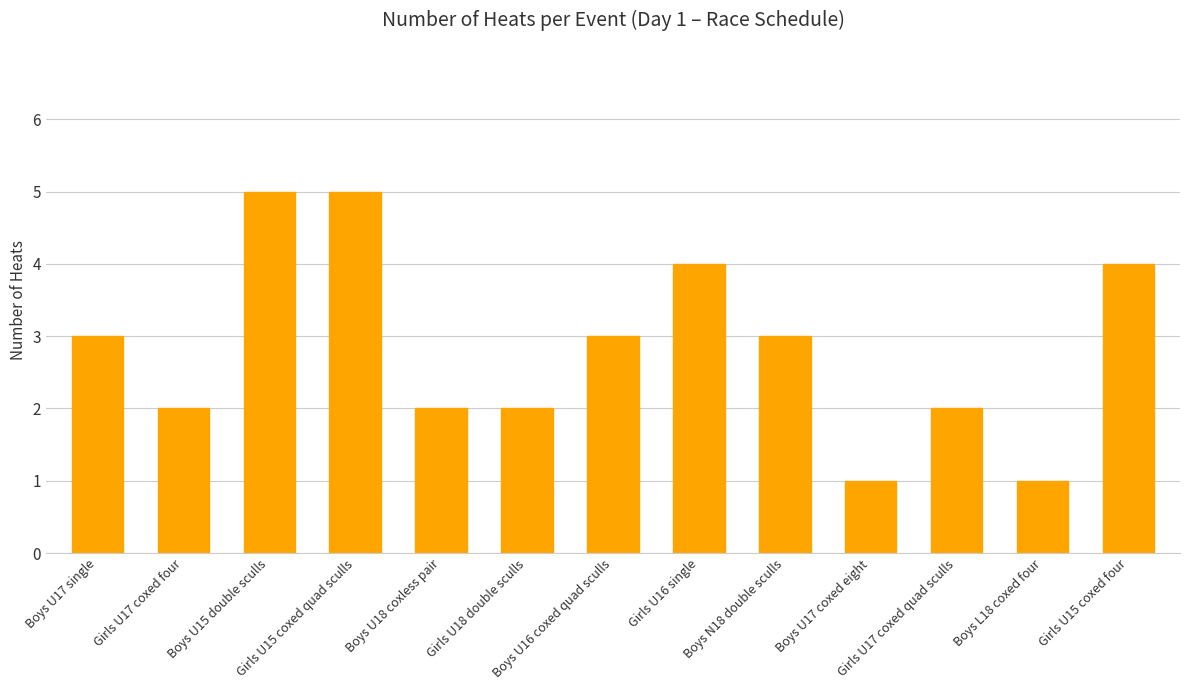

What is the change in value from Boys U17 single to Boys U15 double sculls?

+2